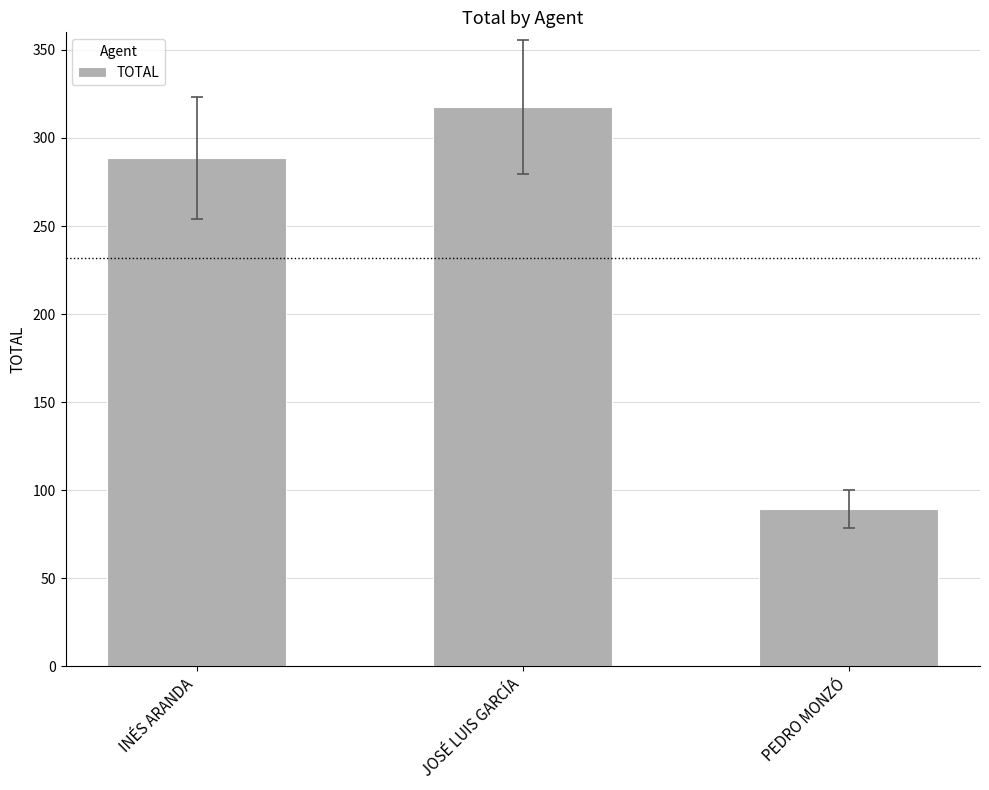

What position from the right is JOSÉ LUIS GARCÍA?

2